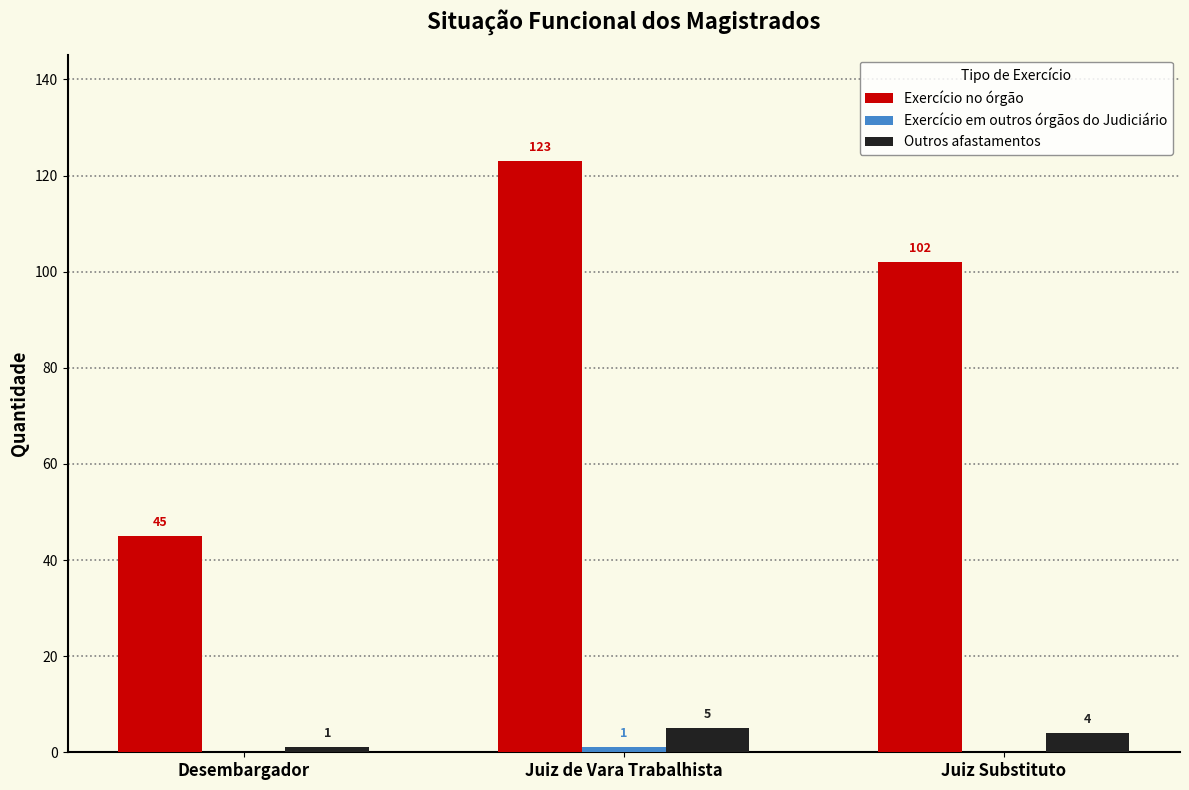

How many categories are shown in the chart?

3